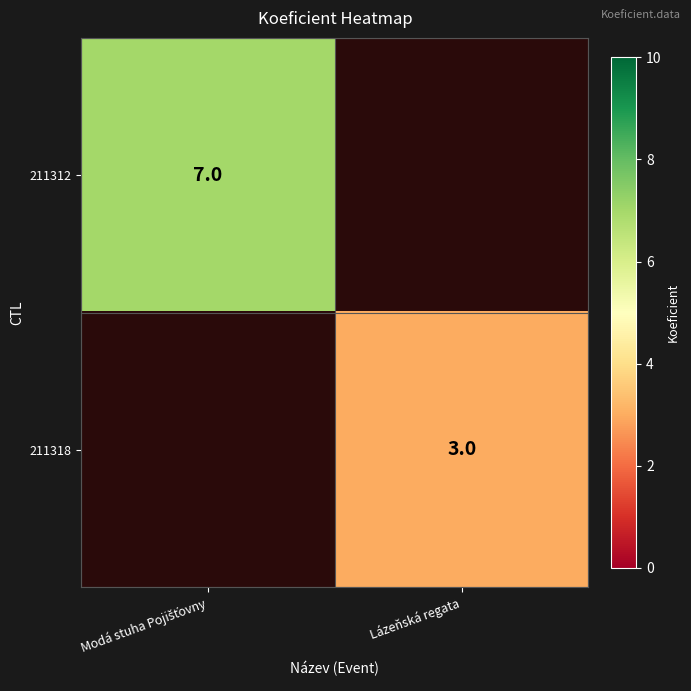

The value of 211318 at Lázeňská regata is 4. True or false?

False